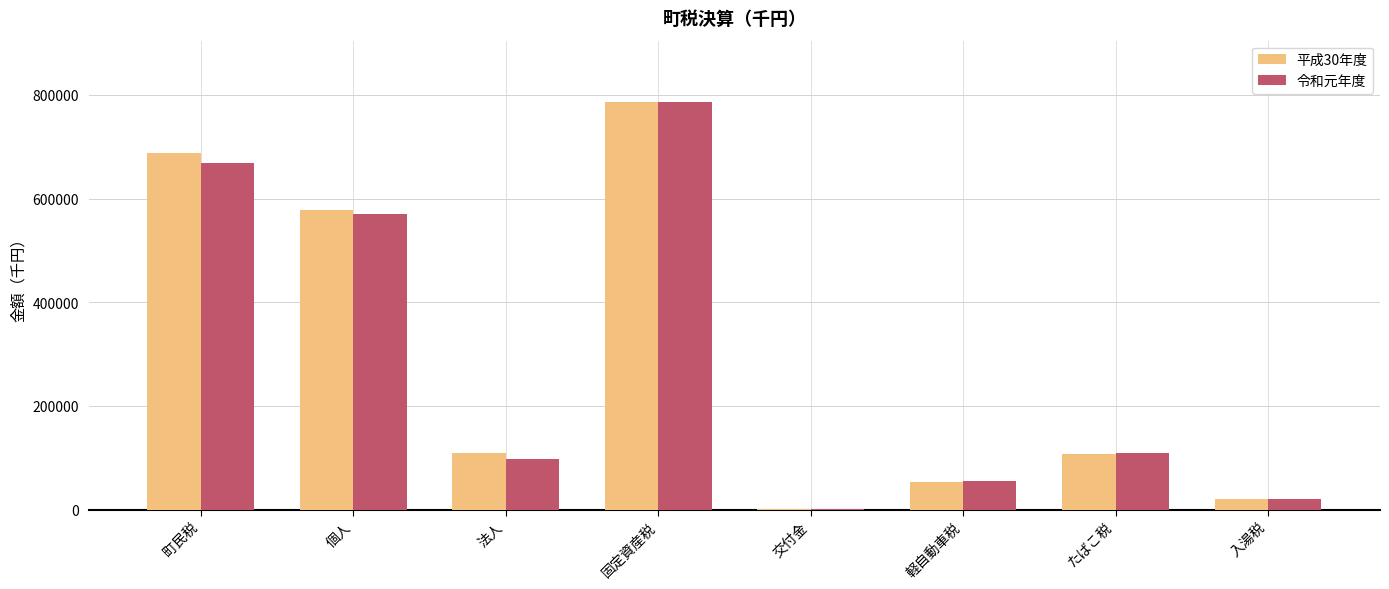

What is the average value of the 平成30年度 series?

292975